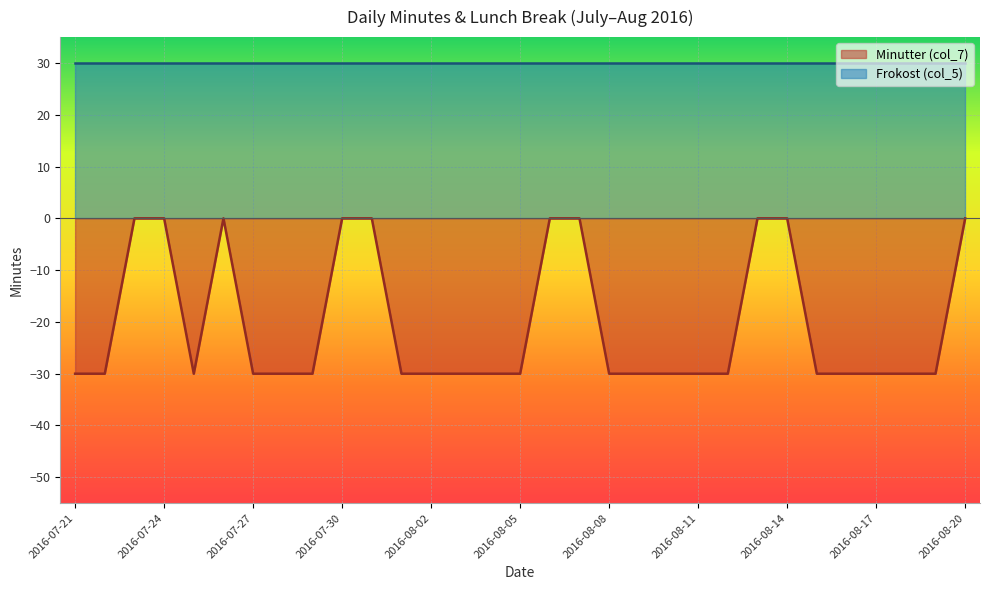

Reading left to right, list all the values displayed in this chart.

2016-07-21=-30	2016-07-22=-30	2016-07-23=0	2016-07-24=0	2016-07-25=-30	2016-07-26=0	2016-07-27=-30	2016-07-28=-30	2016-07-29=-30	2016-07-30=0	2016-07-31=0	2016-08-01=-30	2016-08-02=-30	2016-08-03=-30	2016-08-04=-30	2016-08-05=-30	2016-08-06=0	2016-08-07=0	2016-08-08=-30	2016-08-09=-30	2016-08-10=-30	2016-08-11=-30	2016-08-12=-30	2016-08-13=0	2016-08-14=0	2016-08-15=-30	2016-08-16=-30	2016-08-17=-30	2016-08-18=-30	2016-08-19=-30	2016-08-20=0